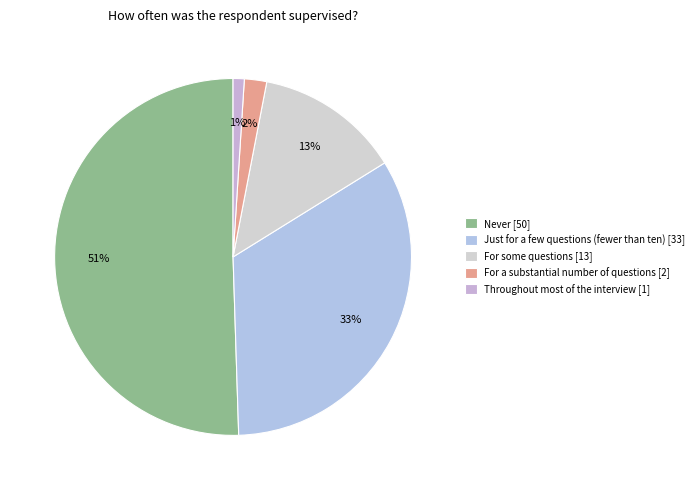

How many slices are in this pie chart?

5